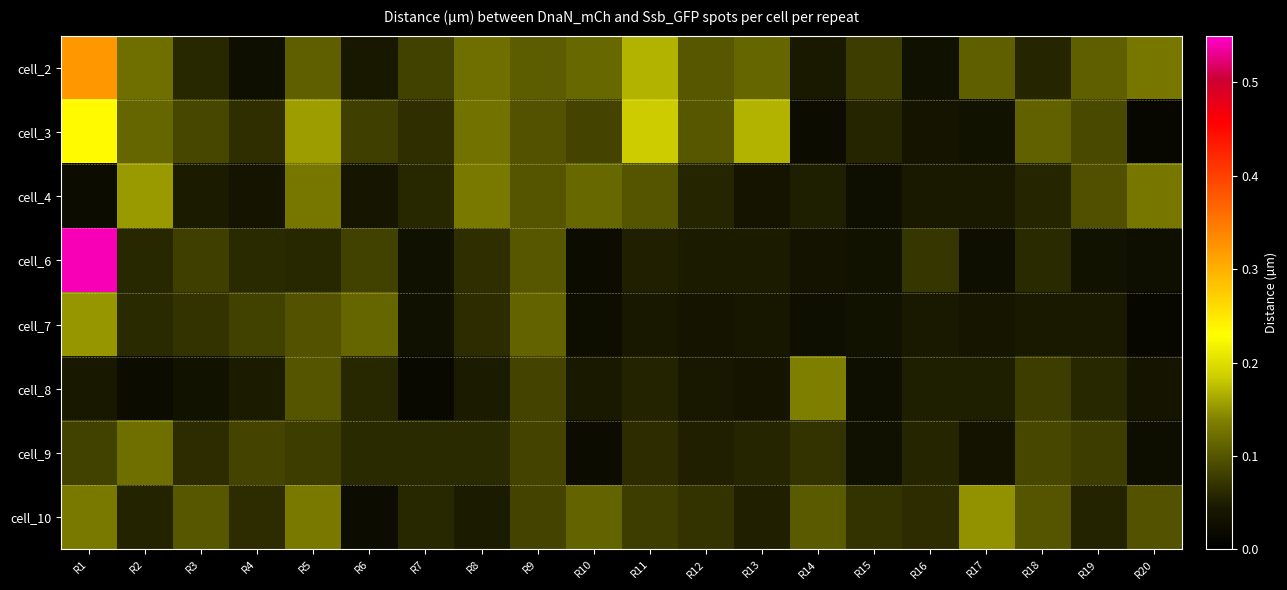

Reading right to left, list all the values displayed in this chart.

cell_2: R20=0.1	R19=0.1	R18=0.1	R17=0.1	R16=0.0	R15=0.1	R14=0.0	R13=0.1	R12=0.1	R11=0.2	R10=0.1	R9=0.1	R8=0.1	R7=0.1	R6=0.0	R5=0.1	R4=0.0	R3=0.1	R2=0.1	R1=0.3
cell_3: R20=0.0	R19=0.1	R18=0.1	R17=0.0	R16=0.0	R15=0.1	R14=0.0	R13=0.2	R12=0.1	R11=0.2	R10=0.1	R9=0.1	R8=0.1	R7=0.1	R6=0.1	R5=0.2	R4=0.1	R3=0.1	R2=0.1	R1=0.2
cell_4: R20=0.1	R19=0.1	R18=0.1	R17=0.0	R16=0.0	R15=0.0	R14=0.0	R13=0.0	R12=0.1	R11=0.1	R10=0.1	R9=0.1	R8=0.1	R7=0.1	R6=0.0	R5=0.1	R4=0.0	R3=0.0	R2=0.2	R1=0.0
cell_6: R20=0.0	R19=0.0	R18=0.1	R17=0.0	R16=0.1	R15=0.0	R14=0.0	R13=0.0	R12=0.0	R11=0.1	R10=0.0	R9=0.1	R8=0.1	R7=0.0	R6=0.1	R5=0.1	R4=0.1	R3=0.1	R2=0.1	R1=0.5
cell_7: R20=0.0	R19=0.0	R18=0.0	R17=0.0	R16=0.0	R15=0.0	R14=0.0	R13=0.0	R12=0.0	R11=0.0	R10=0.0	R9=0.1	R8=0.1	R7=0.0	R6=0.1	R5=0.1	R4=0.1	R3=0.1	R2=0.1	R1=0.2
cell_8: R20=0.0	R19=0.1	R18=0.1	R17=0.1	R16=0.1	R15=0.0	R14=0.1	R13=0.0	R12=0.0	R11=0.1	R10=0.0	R9=0.1	R8=0.0	R7=0.0	R6=0.1	R5=0.1	R4=0.0	R3=0.0	R2=0.0	R1=0.0
cell_9: R20=0.0	R19=0.1	R18=0.1	R17=0.0	R16=0.1	R15=0.0	R14=0.1	R13=0.1	R12=0.1	R11=0.1	R10=0.0	R9=0.1	R8=0.1	R7=0.1	R6=0.1	R5=0.1	R4=0.1	R3=0.1	R2=0.1	R1=0.1
cell_10: R20=0.1	R19=0.1	R18=0.1	R17=0.1	R16=0.1	R15=0.1	R14=0.1	R13=0.1	R12=0.1	R11=0.1	R10=0.1	R9=0.1	R8=0.0	R7=0.1	R6=0.0	R5=0.1	R4=0.1	R3=0.1	R2=0.1	R1=0.1